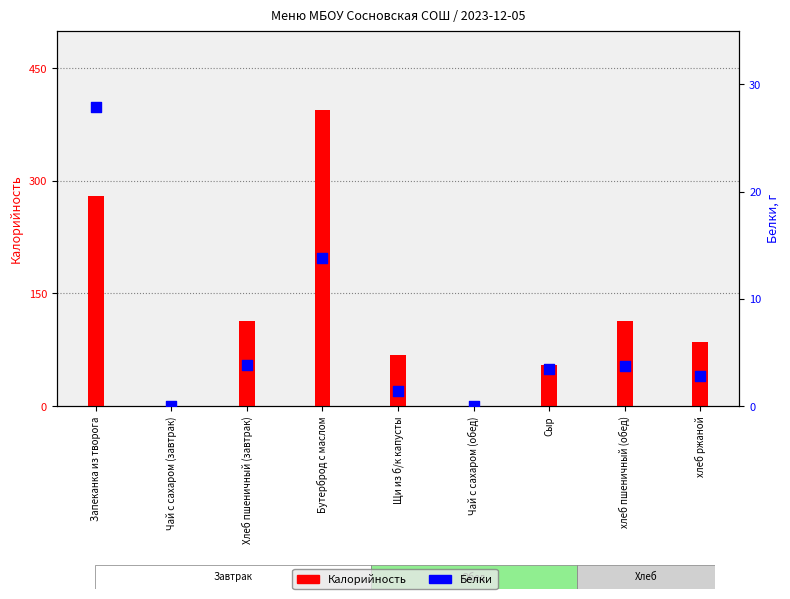

Which series reaches the minimum Y coordinate?

Белки